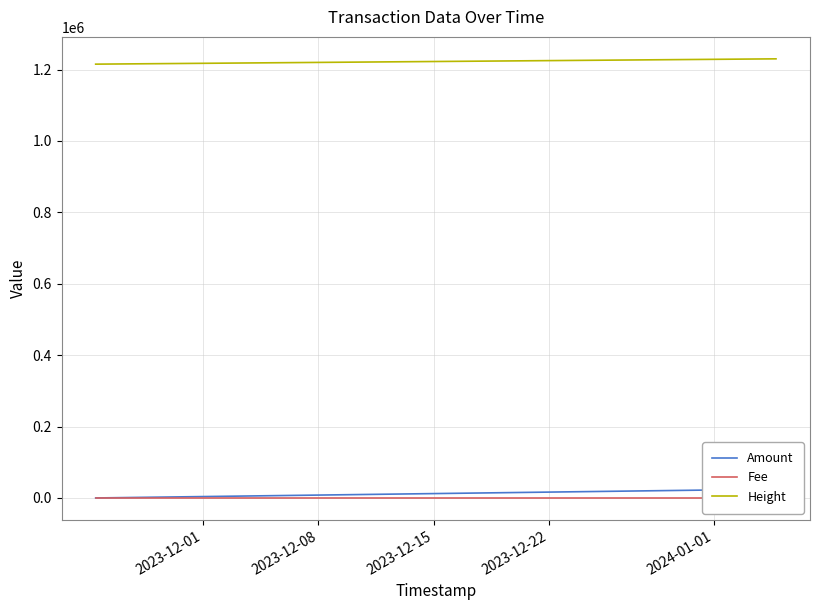

What is the sum of all Height values?

3674778